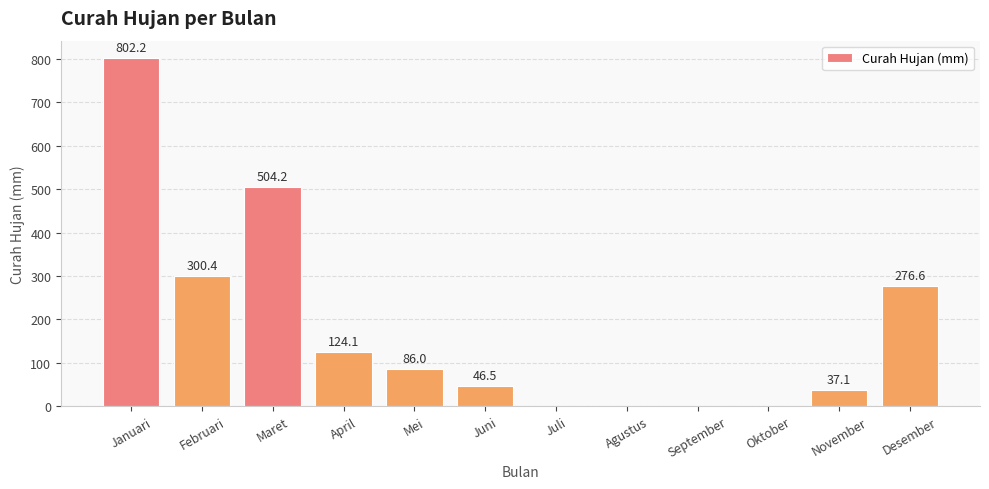

How many positive values are there?

8